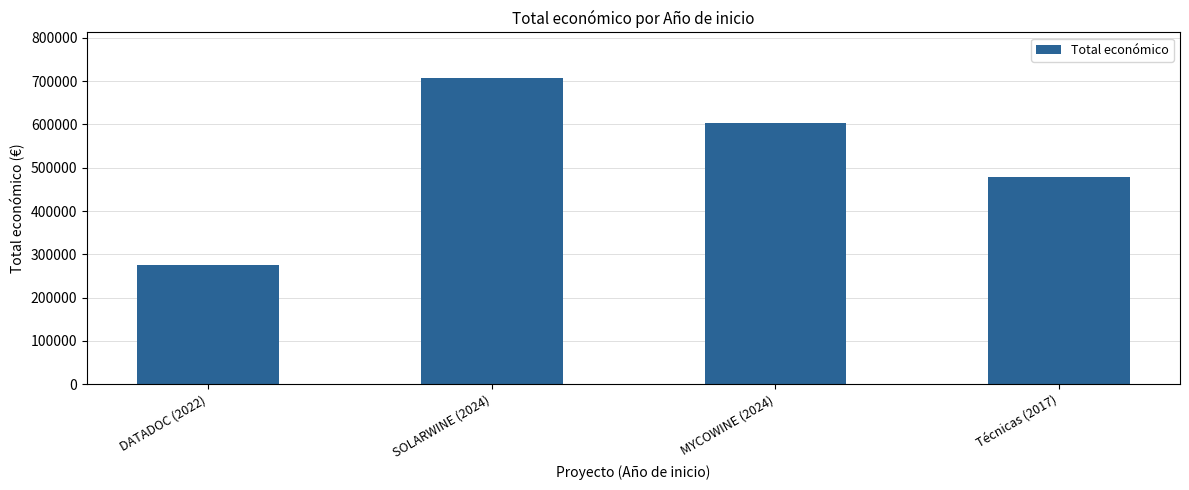

Reading right to left, extract all data points from this chart.

Técnicas (2017)=479545.0	MYCOWINE (2024)=602295.4	SOLARWINE (2024)=706697.0	DATADOC (2022)=274183.0